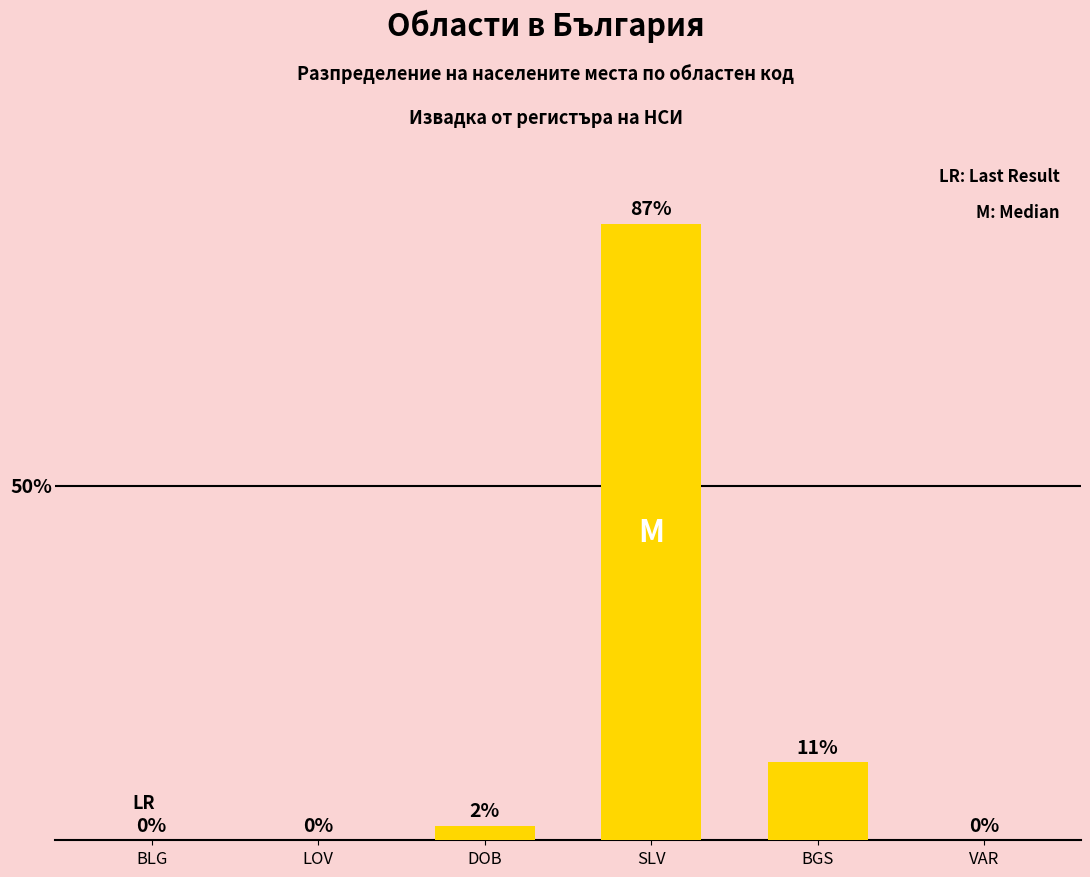

At which label is the value closest to 43?

BGS